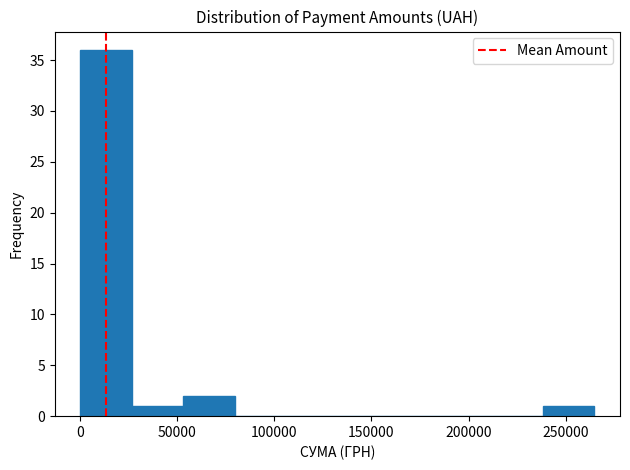

Over which range of the x-axis is the bar tallest?

0 to 25000